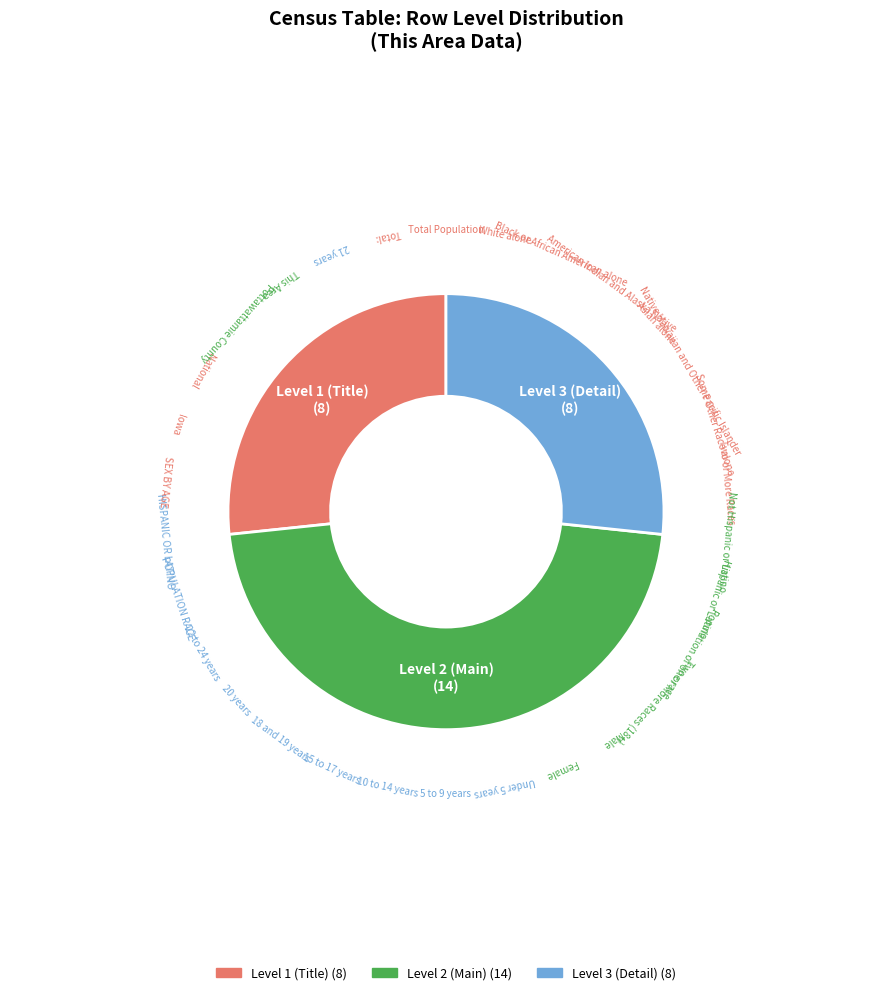

Does any single category account for the majority?

No